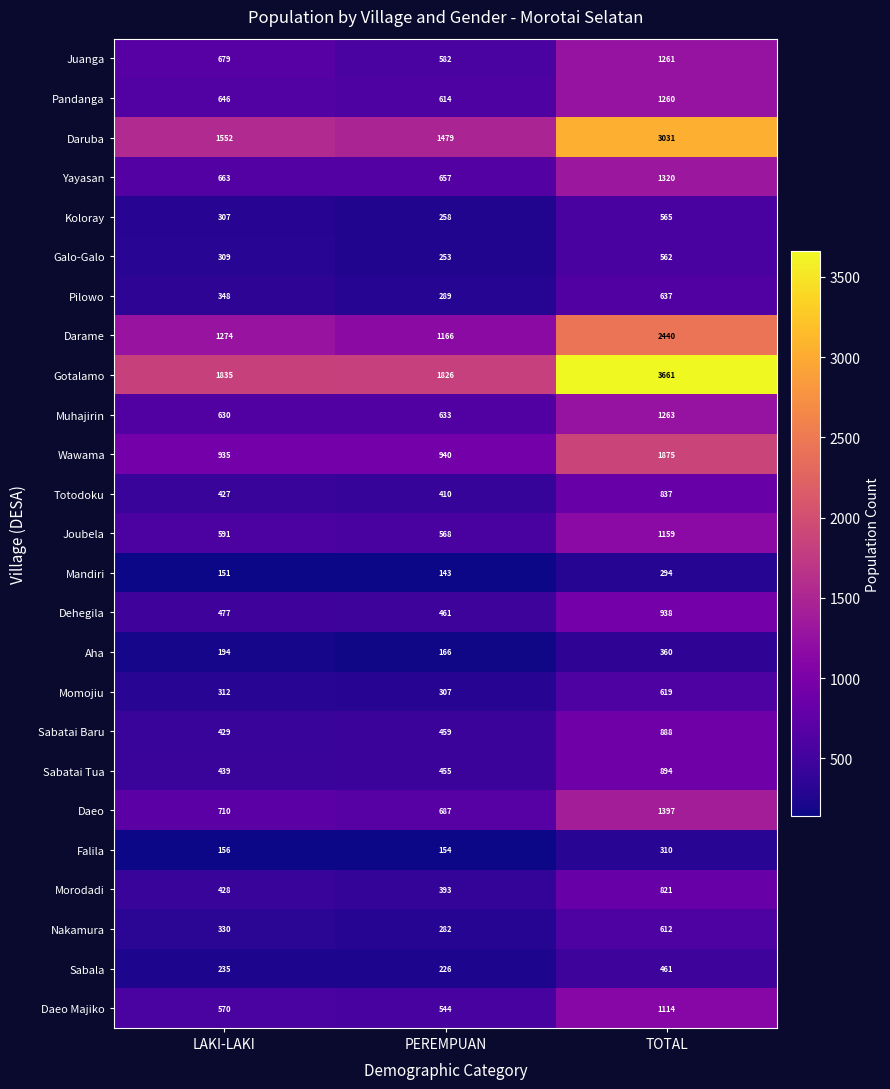

List the labels in order of Koloray value, largest first.

TOTAL, LAKI-LAKI, PEREMPUAN